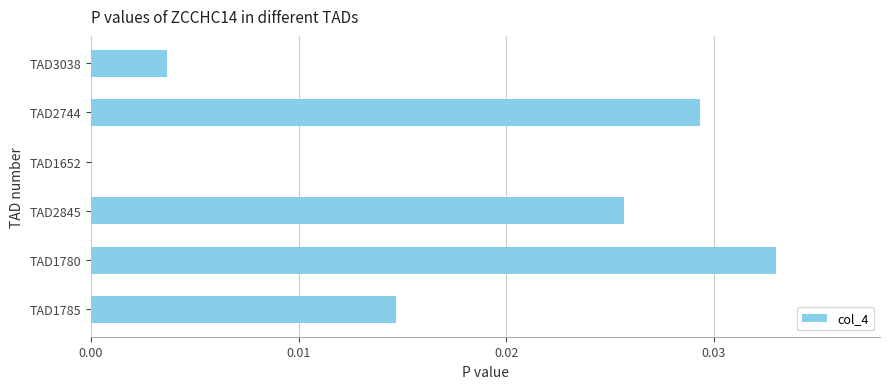

At which category does the chart reach its peak across all series?

TAD1780